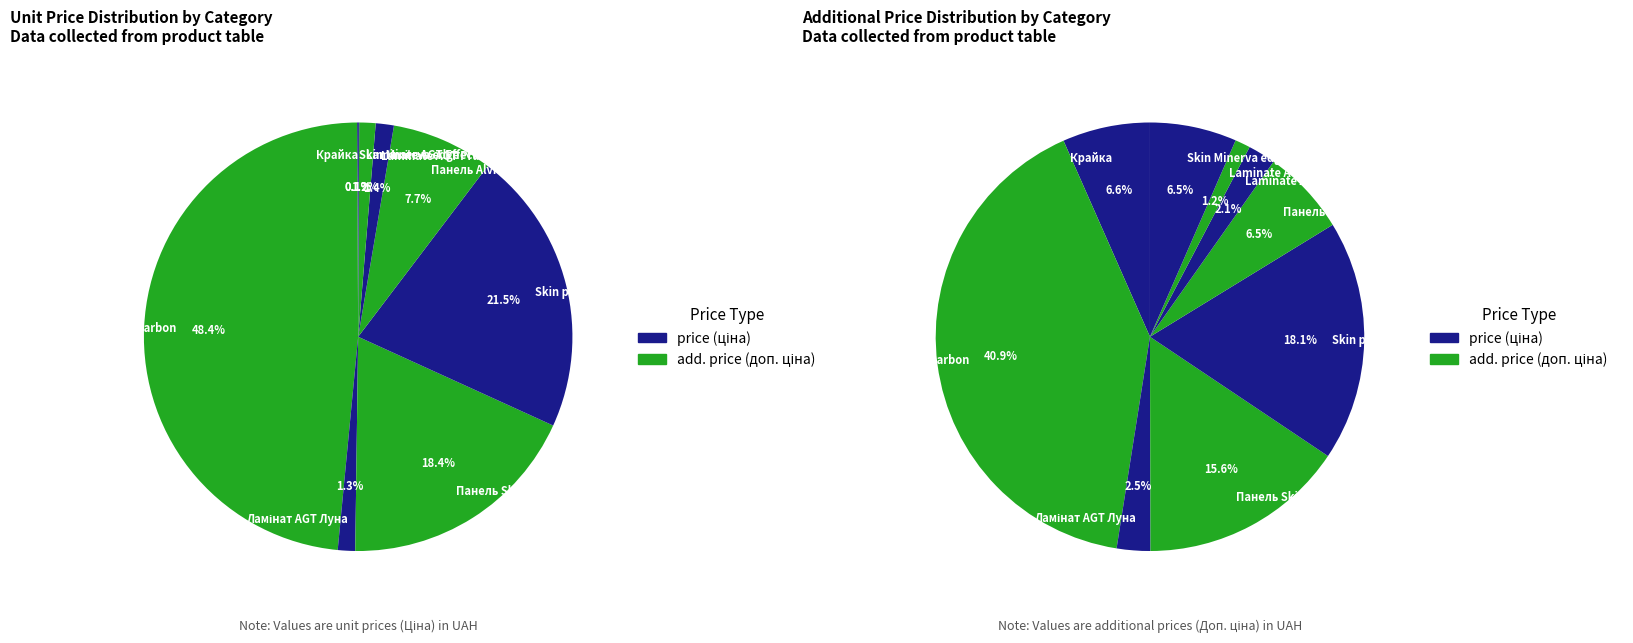

True or false: Панель Carbon Carbon accounts for 43% of the total.

False